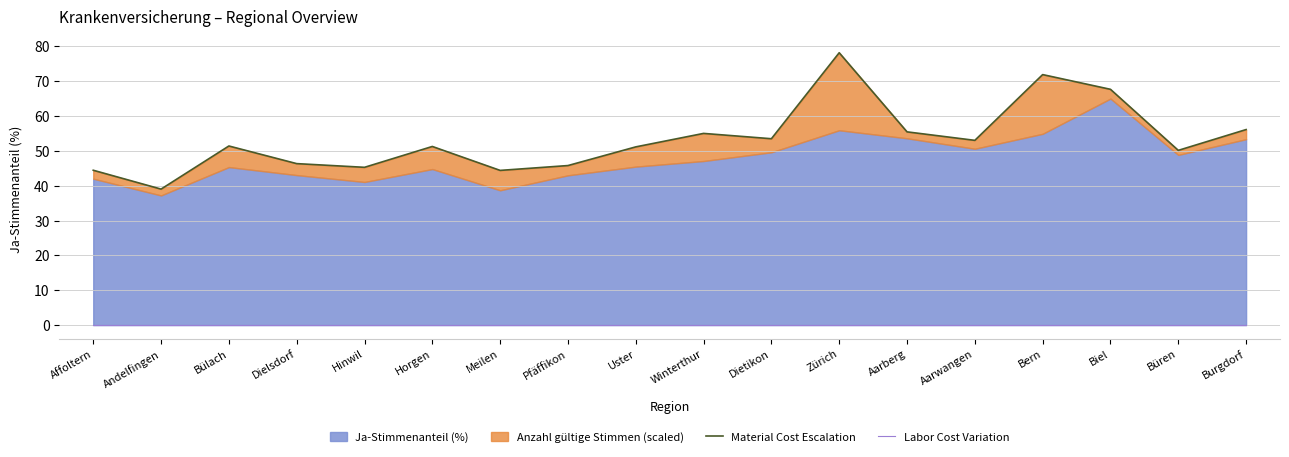

What is the difference between the highest and lowest values at Dielsdorf?

46.3